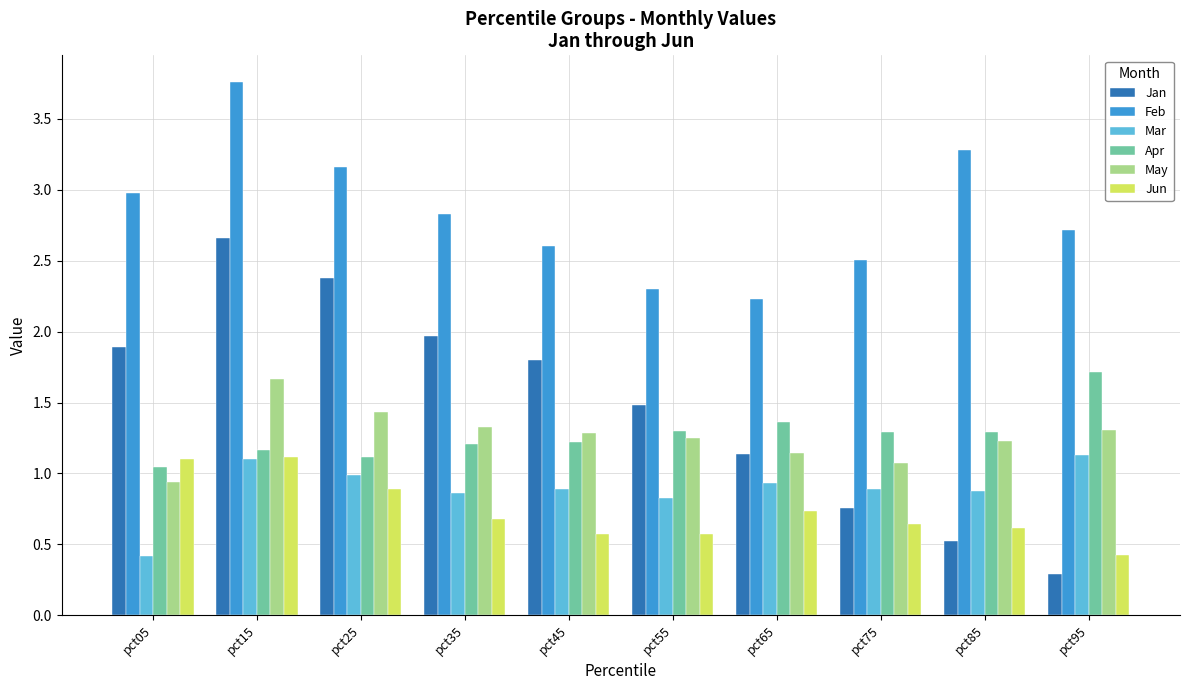

What is the average value of the Jan series?

1.5